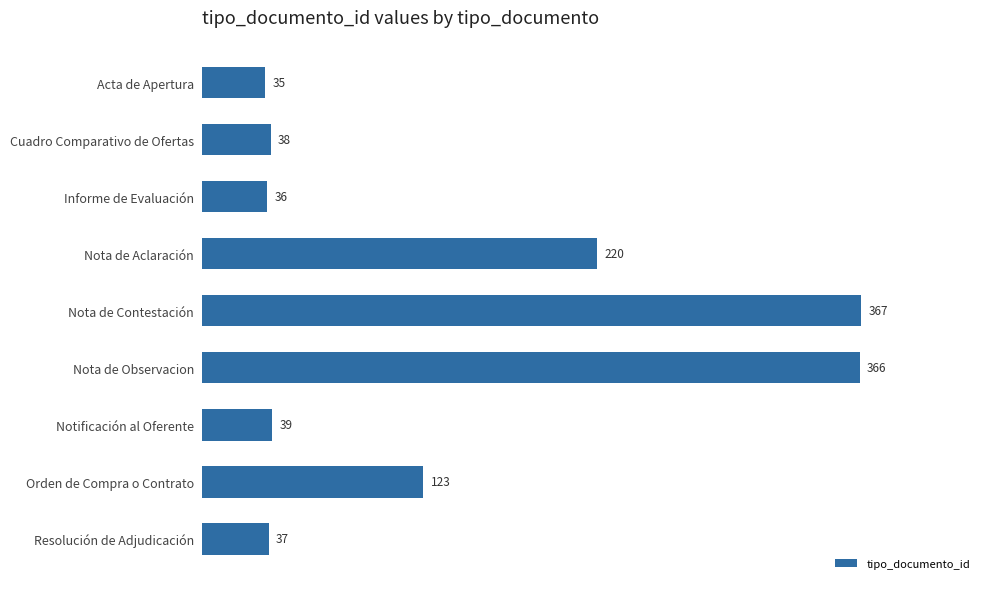

What is the difference between the second highest and minimum values?

331